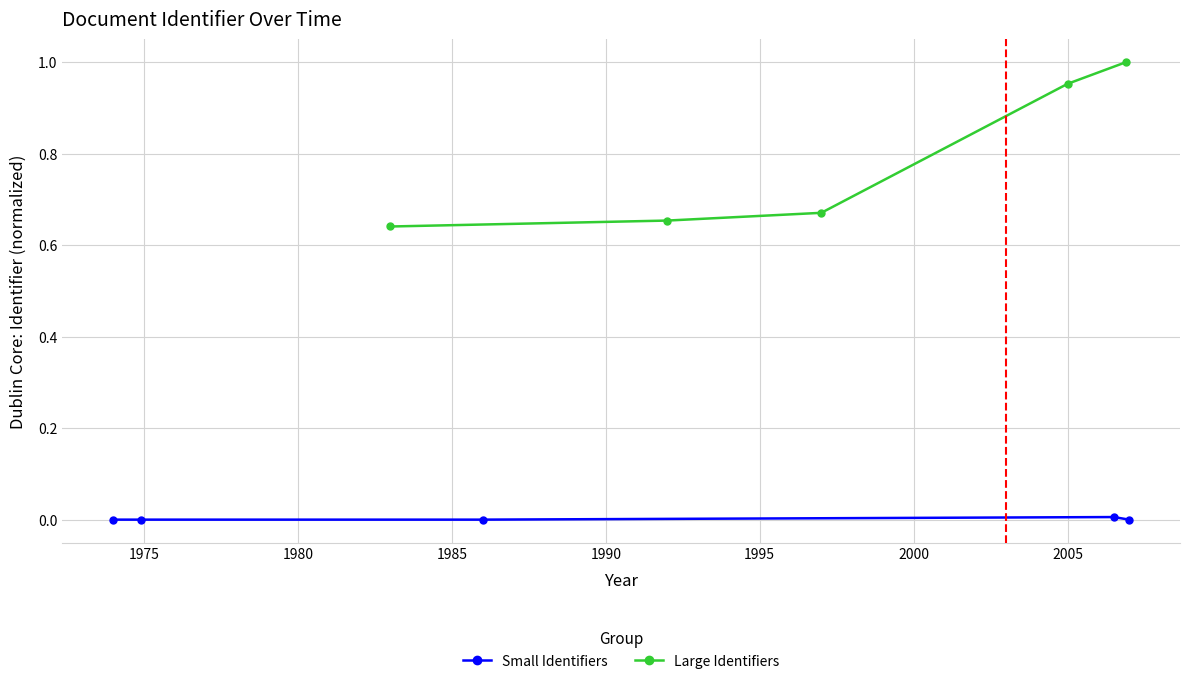

Rank the series at 1980 from highest to lowest value.

Large Identifiers, Small Identifiers